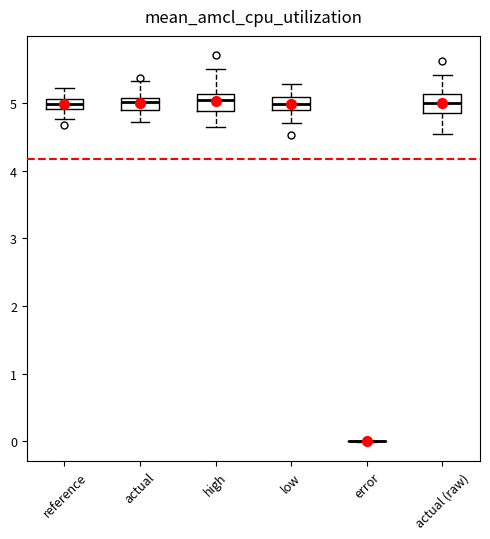

Where does the upper whisker of the box for actual (raw) end on the y-axis? The values are not printed on the chart, so give them approximately, as read against the axis.

5.4